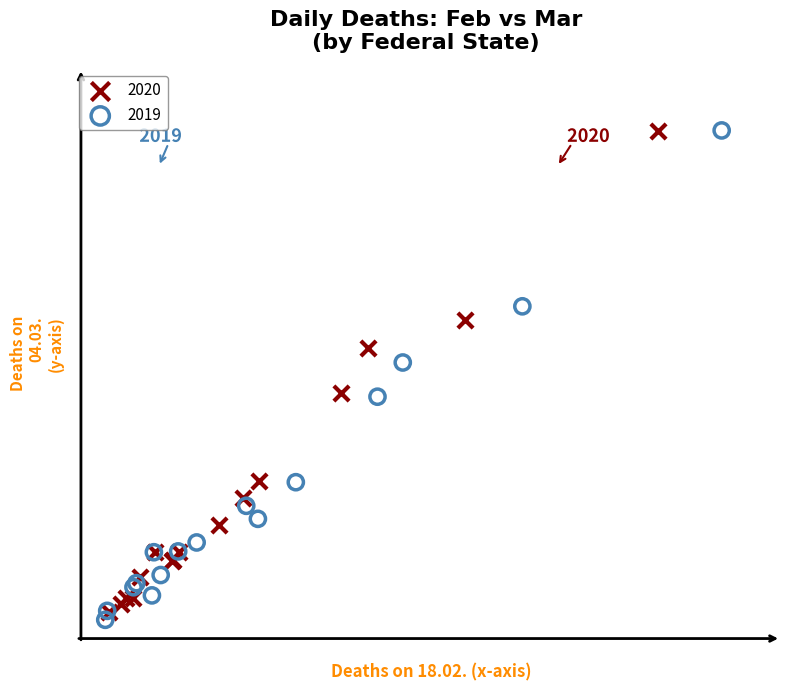

What are all the series names shown in the legend?

2020, 2019